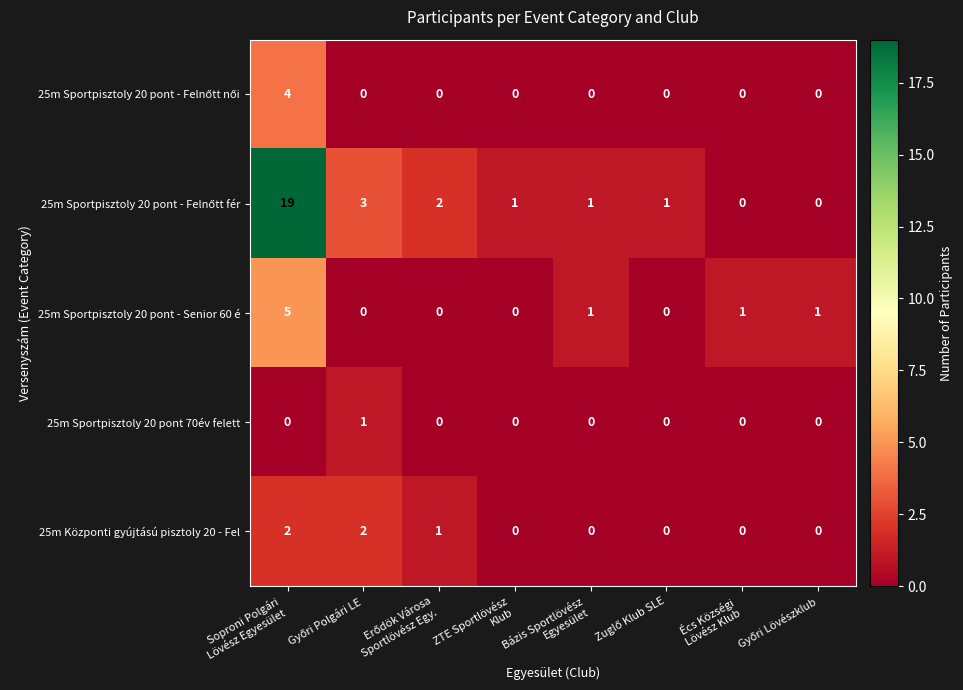

What is the sum of all 25m Sportpisztoly 20 pont - Senior 60 é values?

8